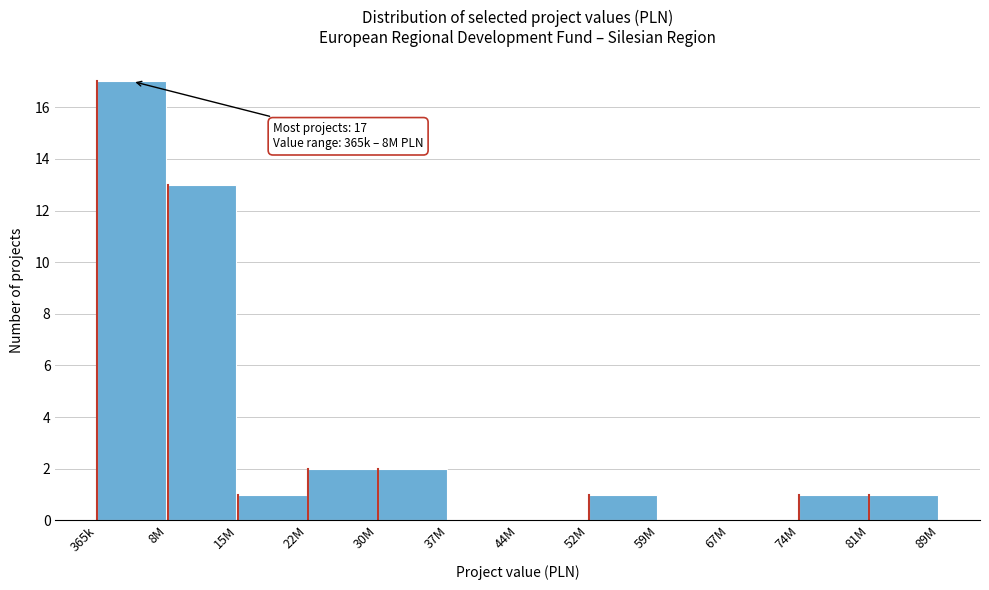

Reading left to right, what are all the values shown in this chart?

365k=17	8M=13	15M=1	22M=2	30M=2	37M=0	44M=0	52M=1	59M=0	67M=0	74M=1	81M=1